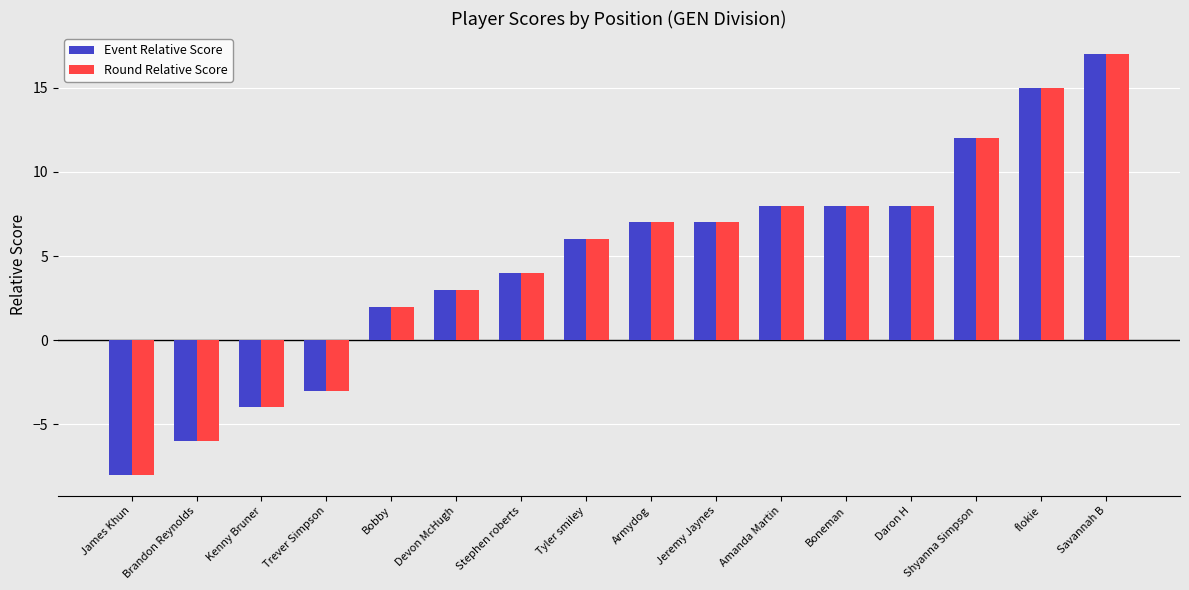

How many bars are there in each group?

2